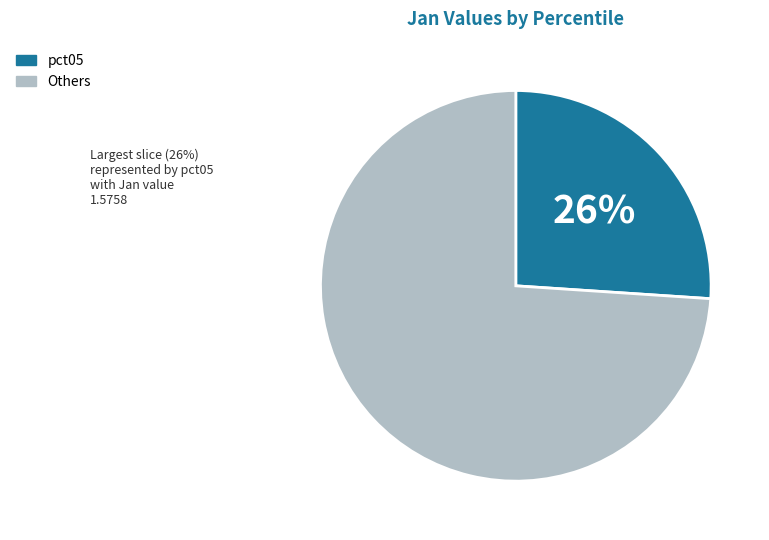

To the nearest percent, what is the difference between the largest and smallest slice percentages?

48%